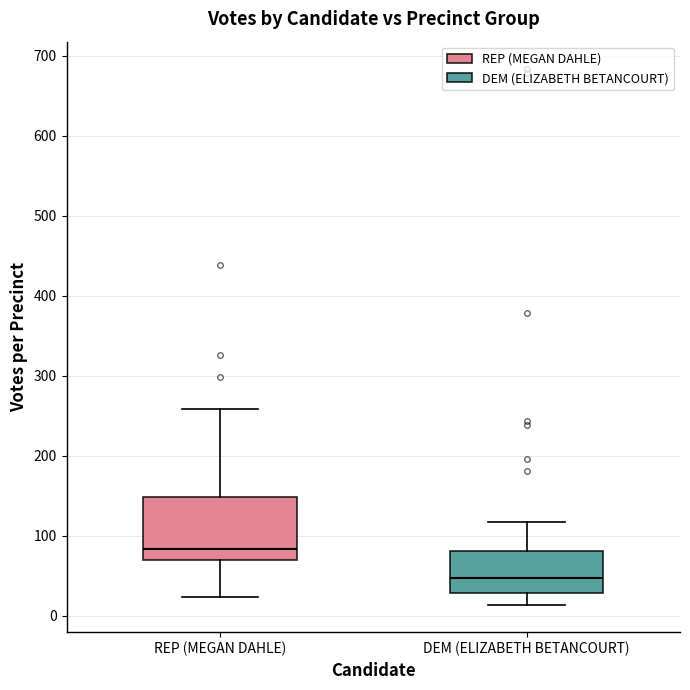

Reading left to right, transcribe this box plot: for each box, give where its median line is, the range the box spans, and where its two whiskers end, as read against the y-axis. The values are not printed on the chart, so give them approximately, as read against the axis.

REP (MEGAN DAHLE): median 80, box 70 to 150, whiskers 20 to 260
DEM (ELIZABETH BETANCOURT): median 50, box 30 to 80, whiskers 10 to 120